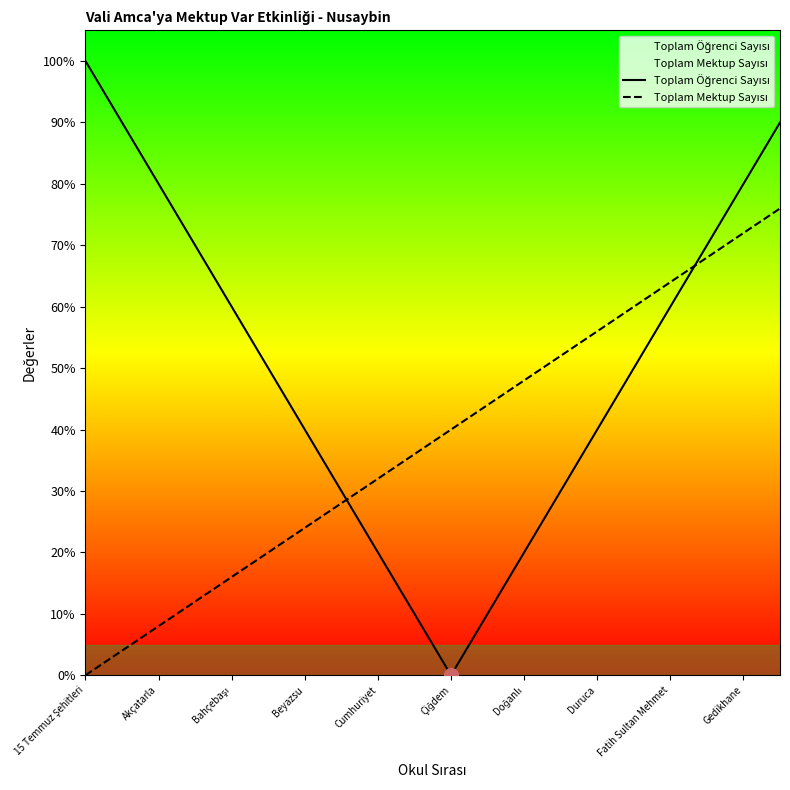

What is the spread (max minus min) of values at Duruca?

16